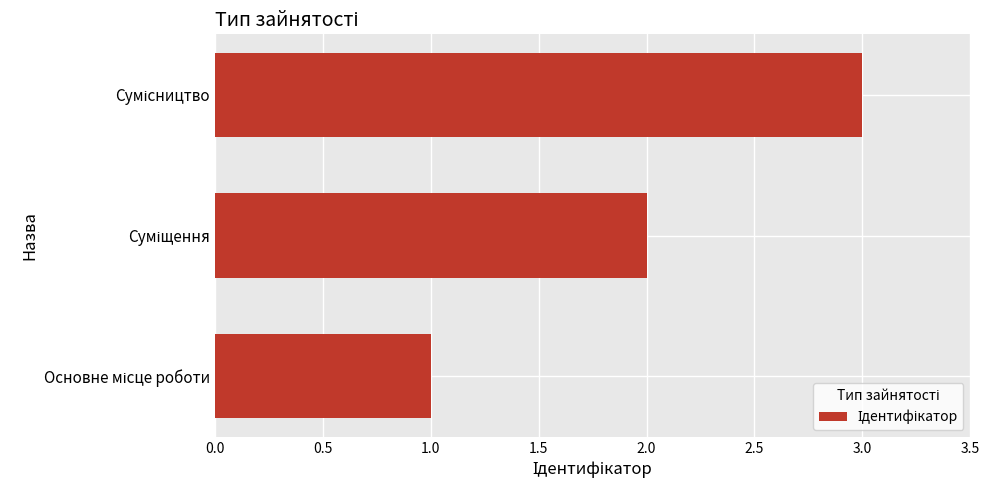

What is the sum of all values?

6